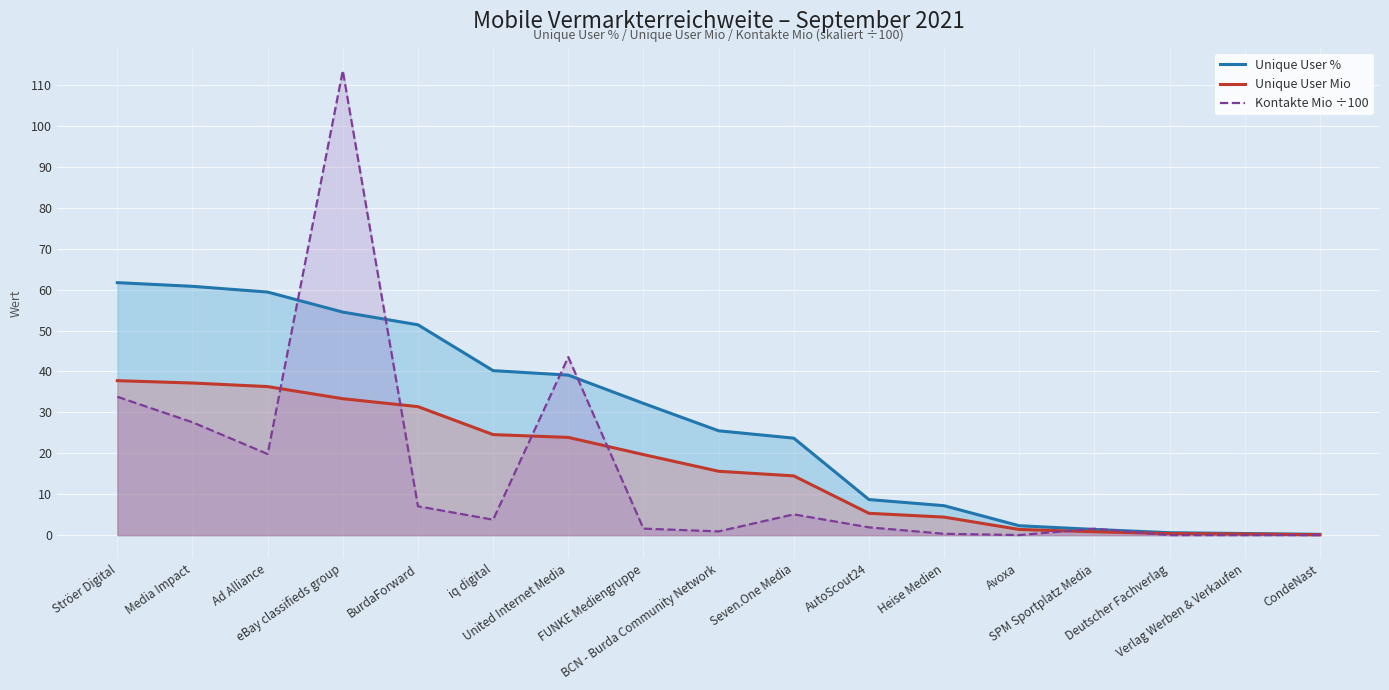

Which category has the lowest value in the Unique User Mio series?

CondeNast